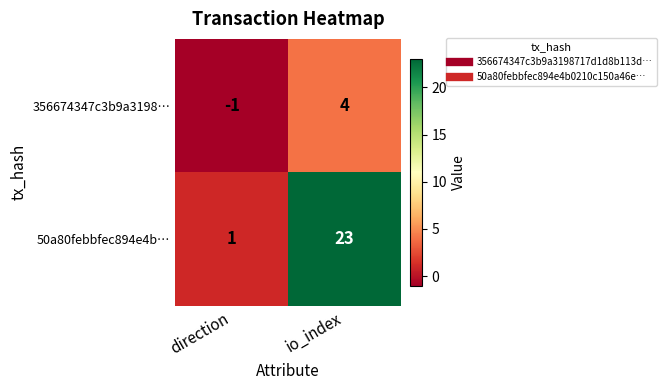

List the series in order of their overall mean, highest first.

50a80febbfec894e4b…, 356674347c3b9a3198…